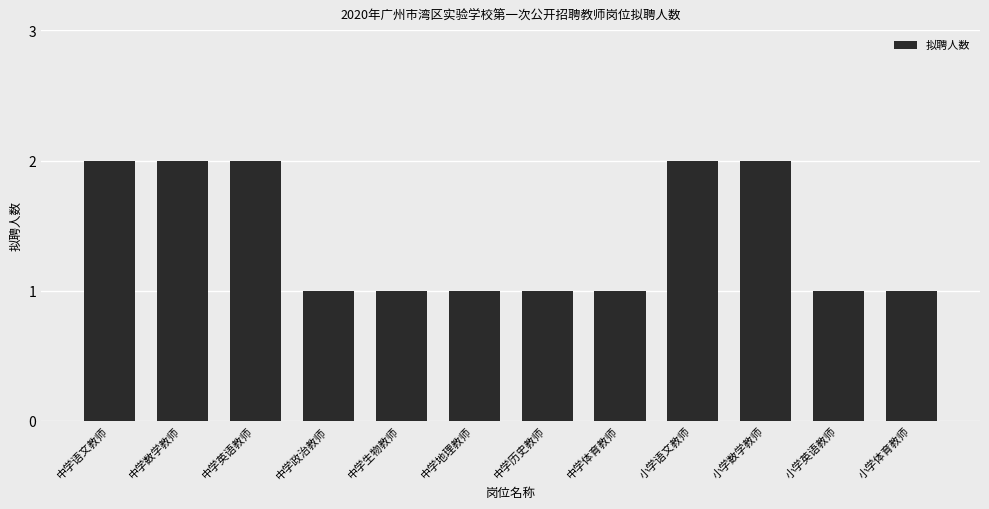

What is the value of the 1st bar from the left?

2